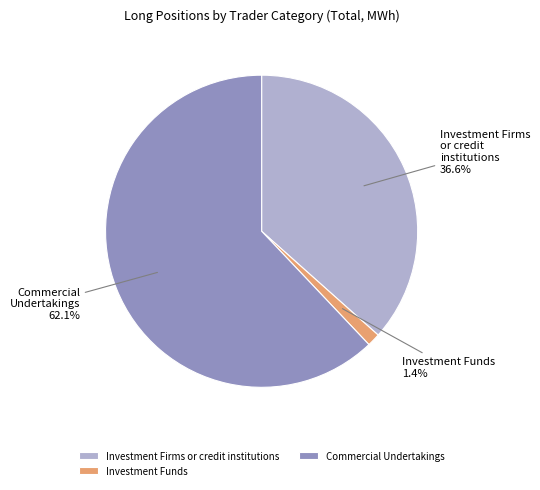

To the nearest percent, what percentage of the pie is Investment Funds?

1%